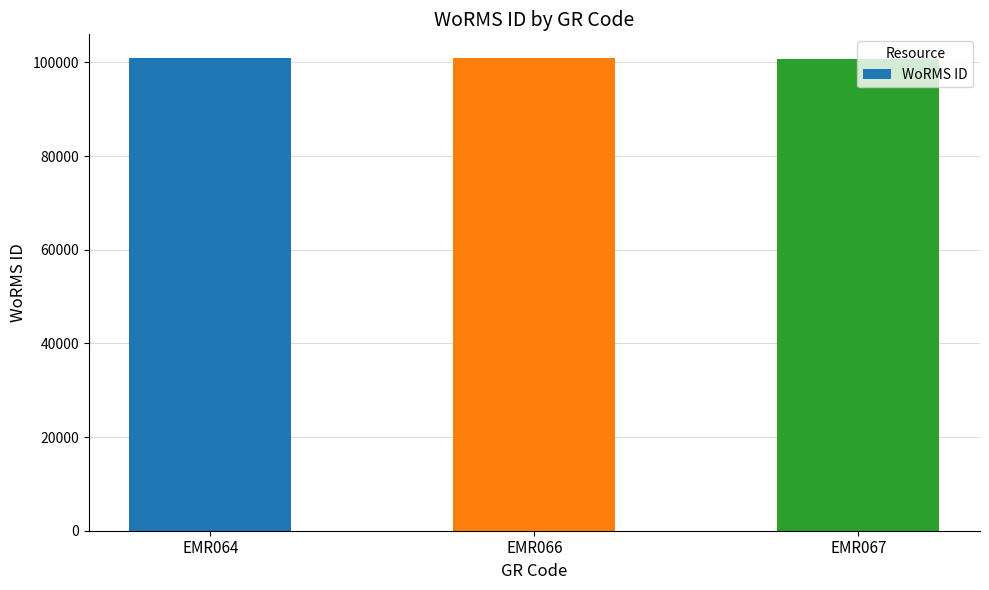

What is the value of the 1st bar from the left?

100931